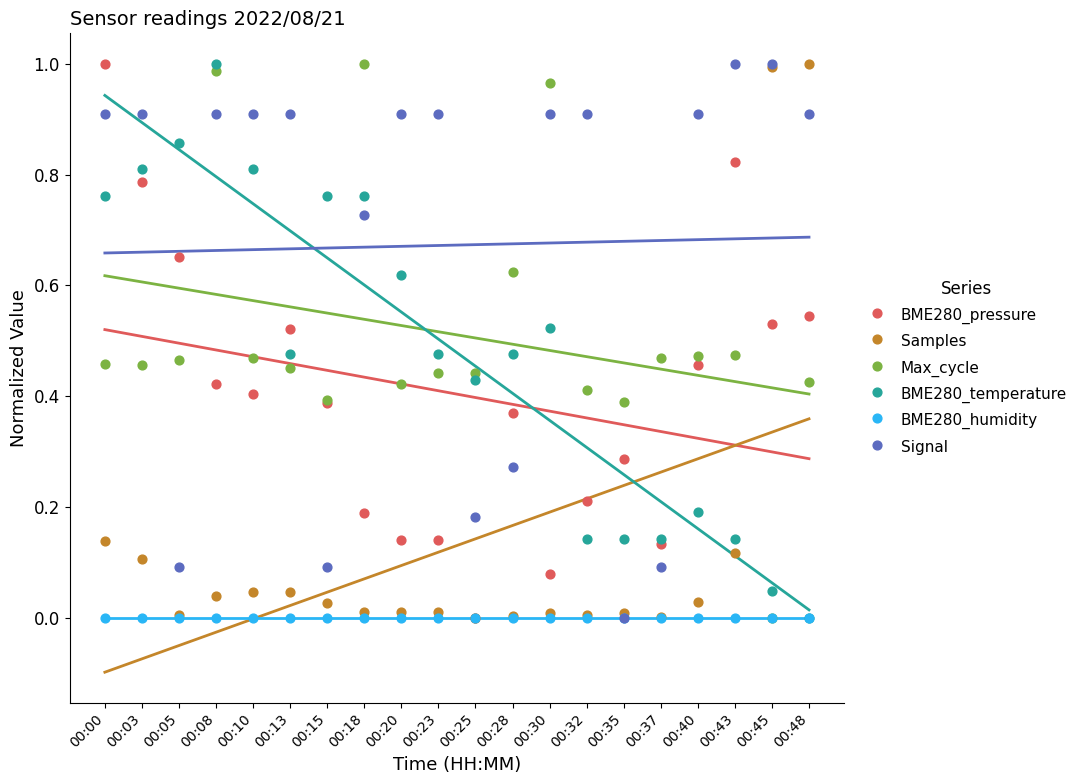

What are all the series names shown in the legend?

BME280_pressure, Samples, Max_cycle, BME280_temperature, BME280_humidity, Signal